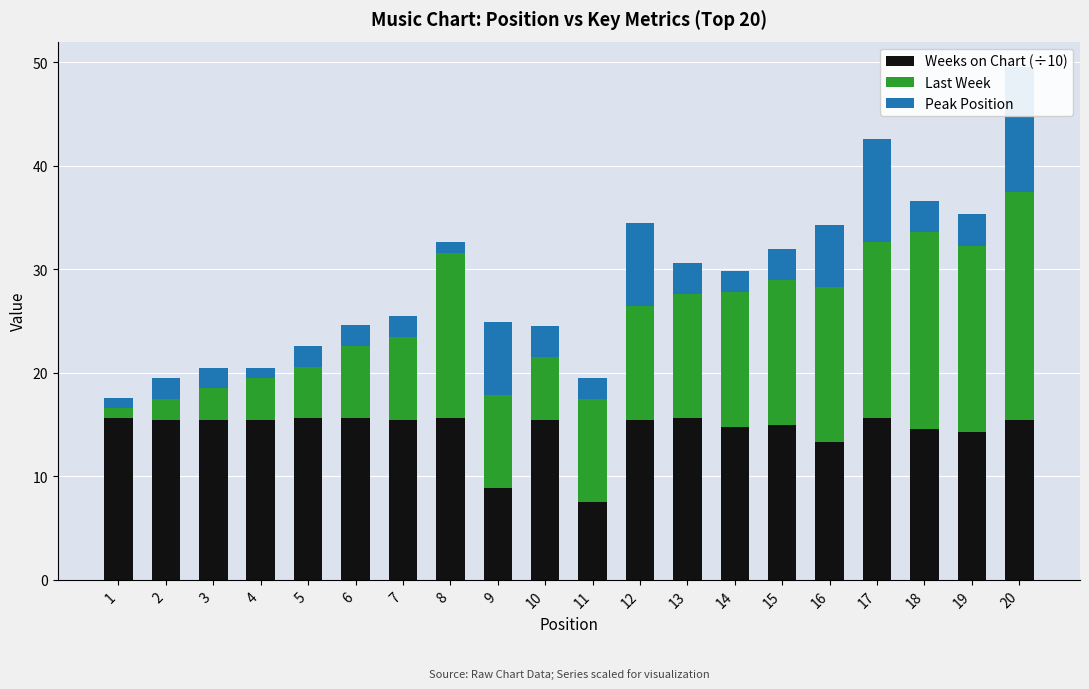

At 4, list the series in order from largest to smallest.

Weeks on Chart (÷10), Last Week, Peak Position